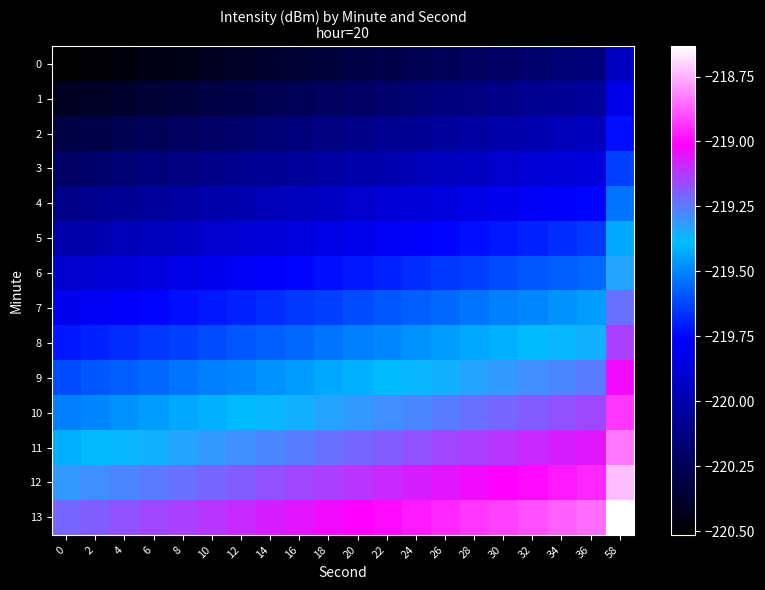

Rank the series by their maximum value, from lowest to highest.

0, 1, 2, 3, 4, 5, 6, 7, 8, 9, 10, 11, 12, 13